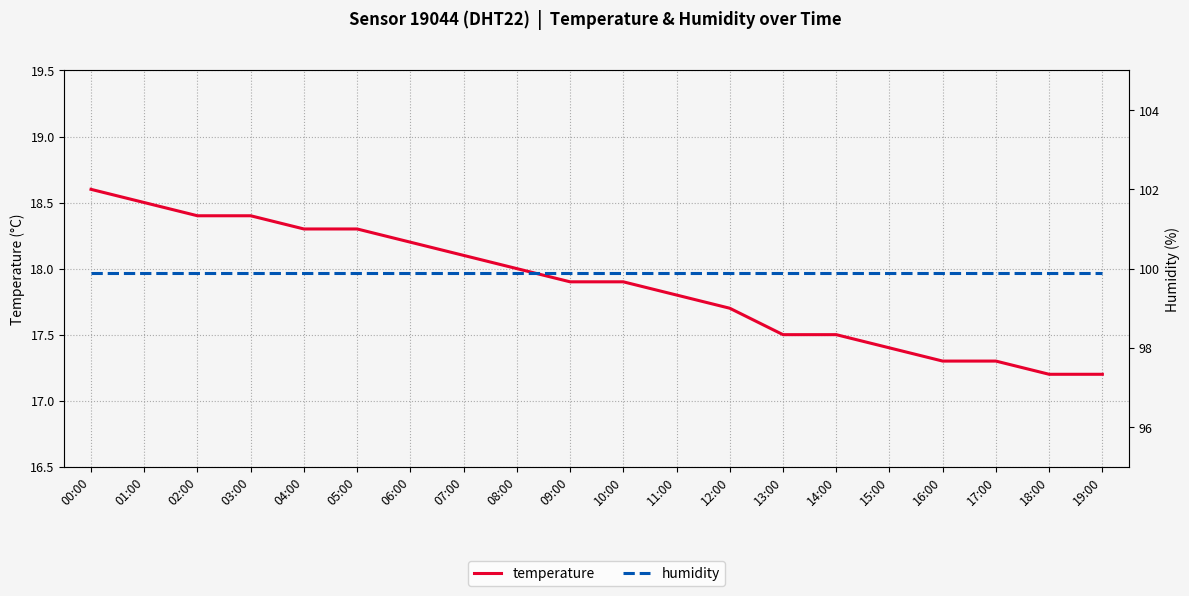

Is it true that temperature equals 25.3 at 02:00?

False